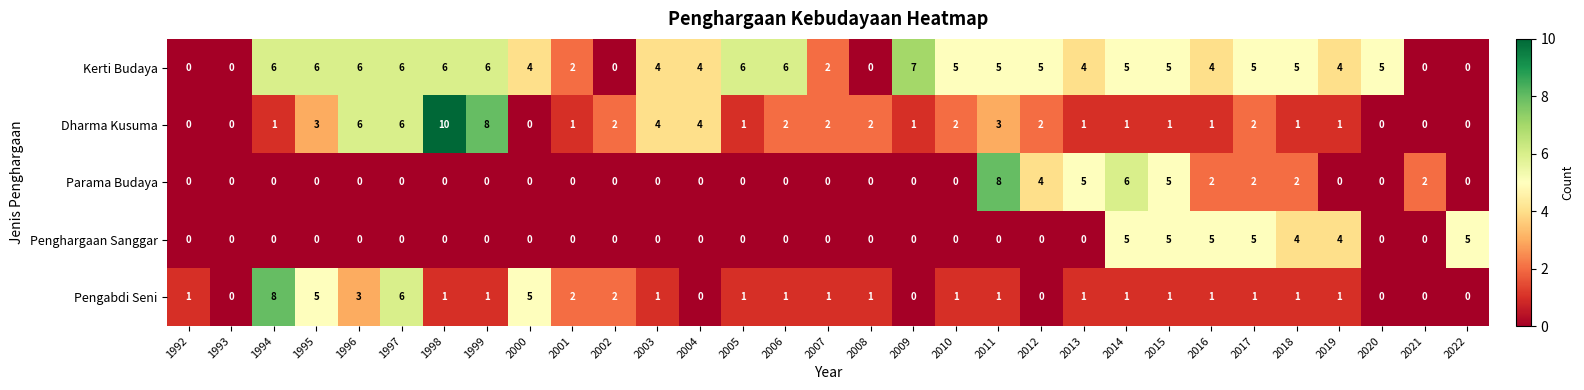

Which series has the largest total across all categories?

Kerti Budaya